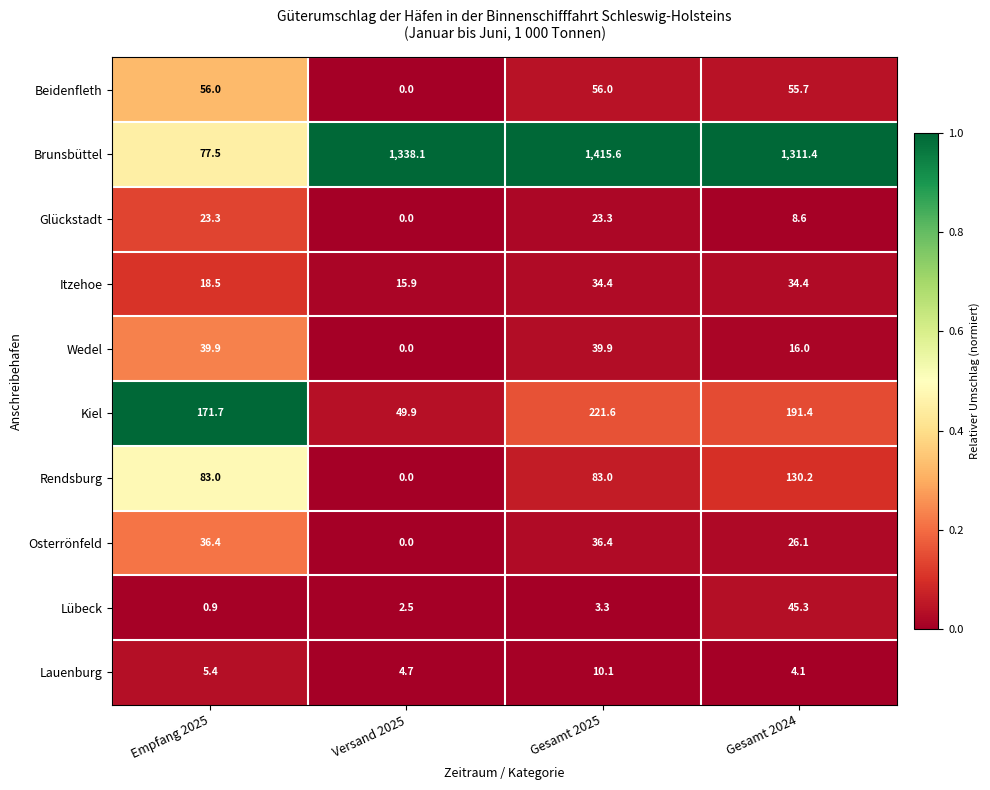

True or false: Wedel has a value of 0.0 at Versand 2025.

True